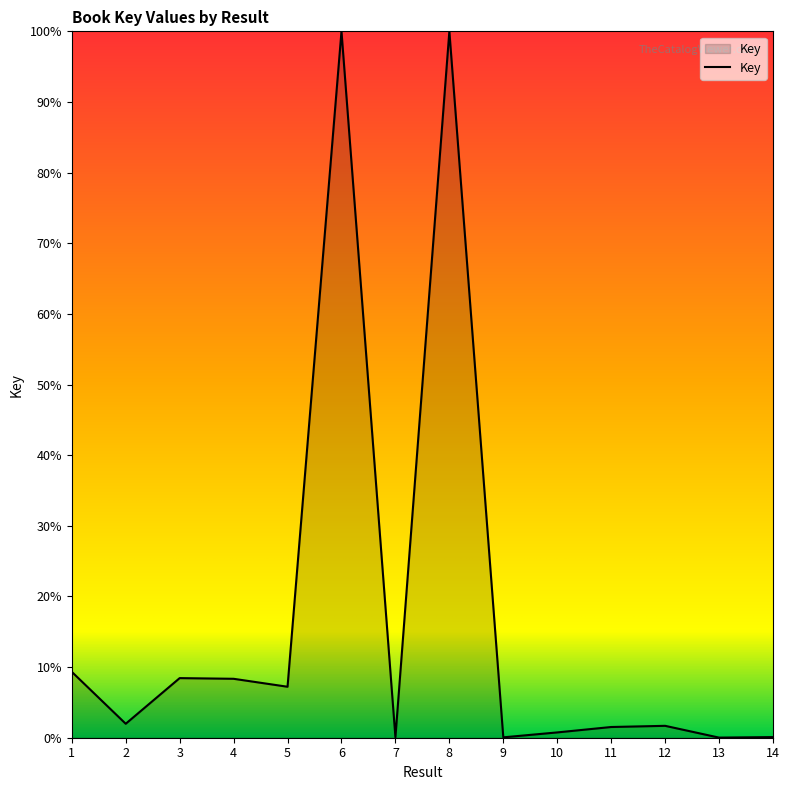

How many lines are shown in the chart?

1